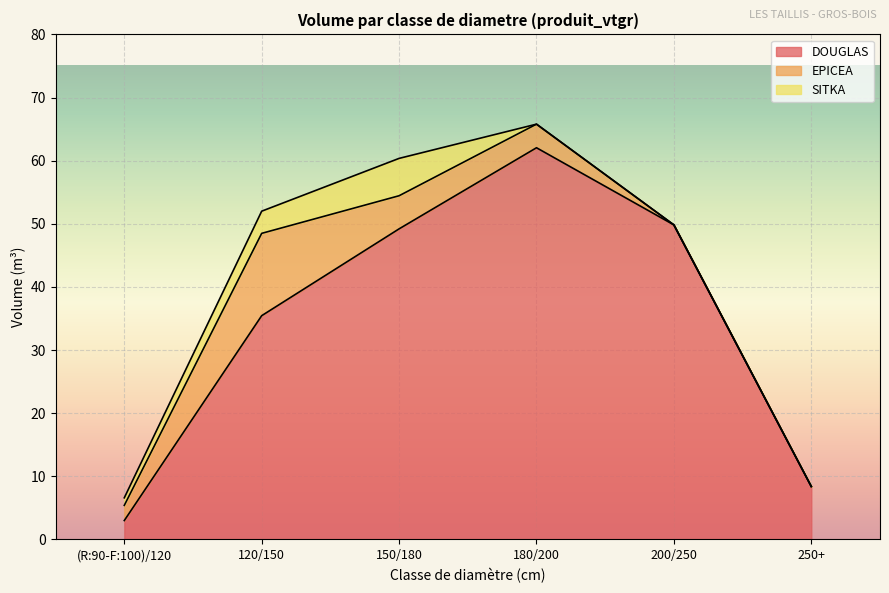

How many values in EPICEA are above zero?

4